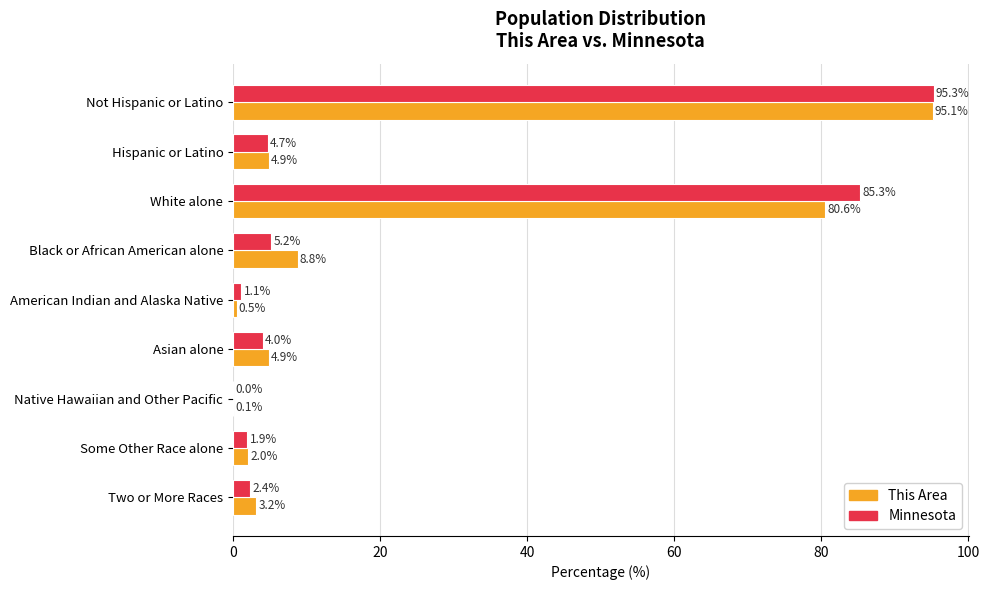

Which series changed the most between Hispanic or Latino and Two or More Races?

Minnesota